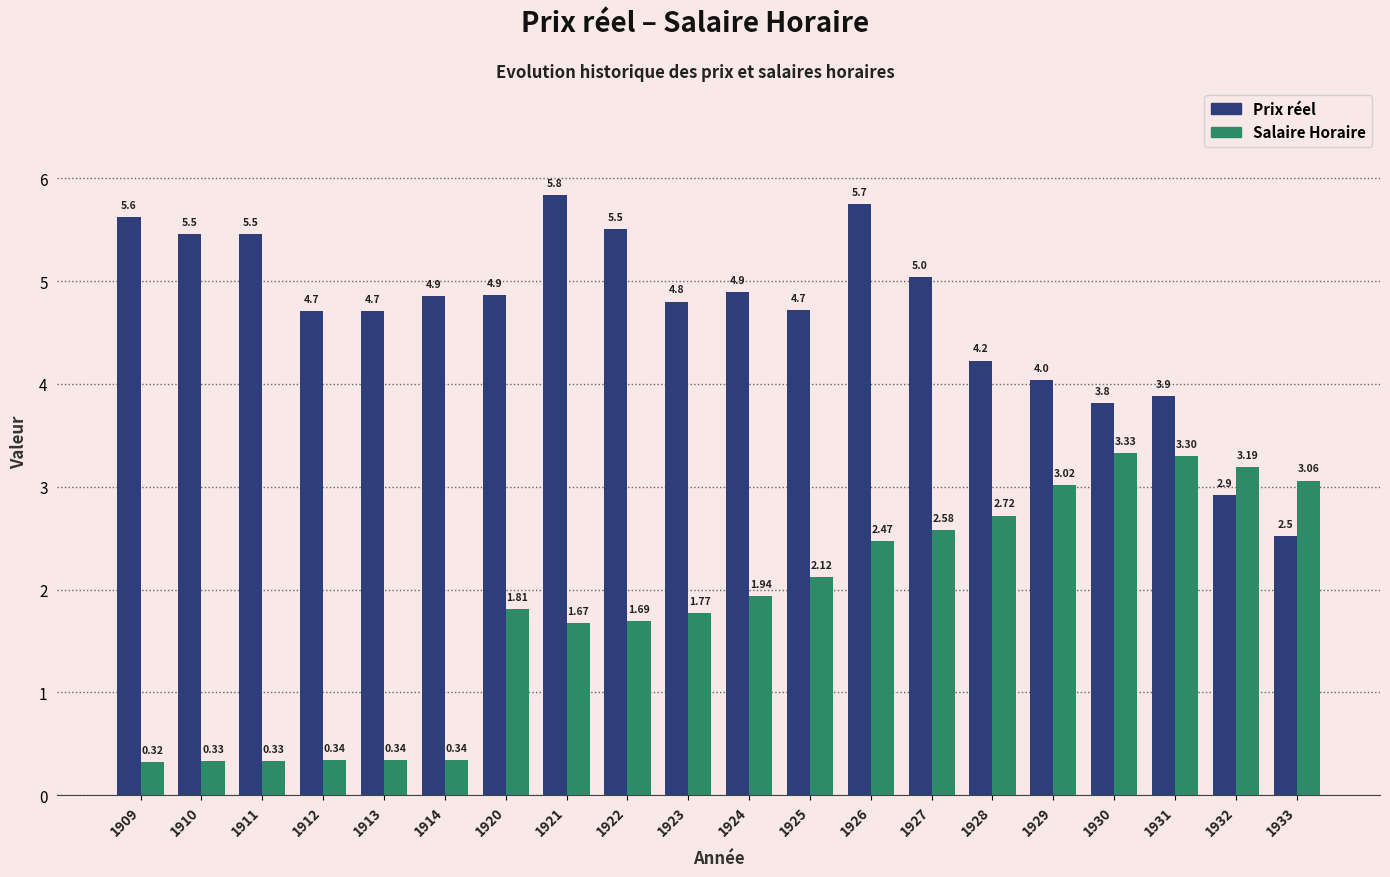

What is the average value of the Prix réel series?

4.7